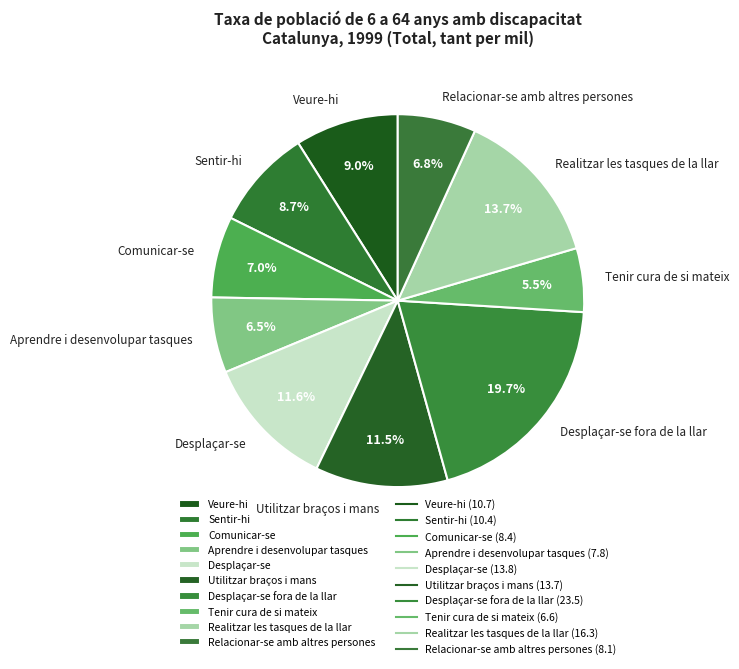

Approximately how many times larger is the value at Veure-hi compared to Aprendre i desenvolupar tasques?

1.4